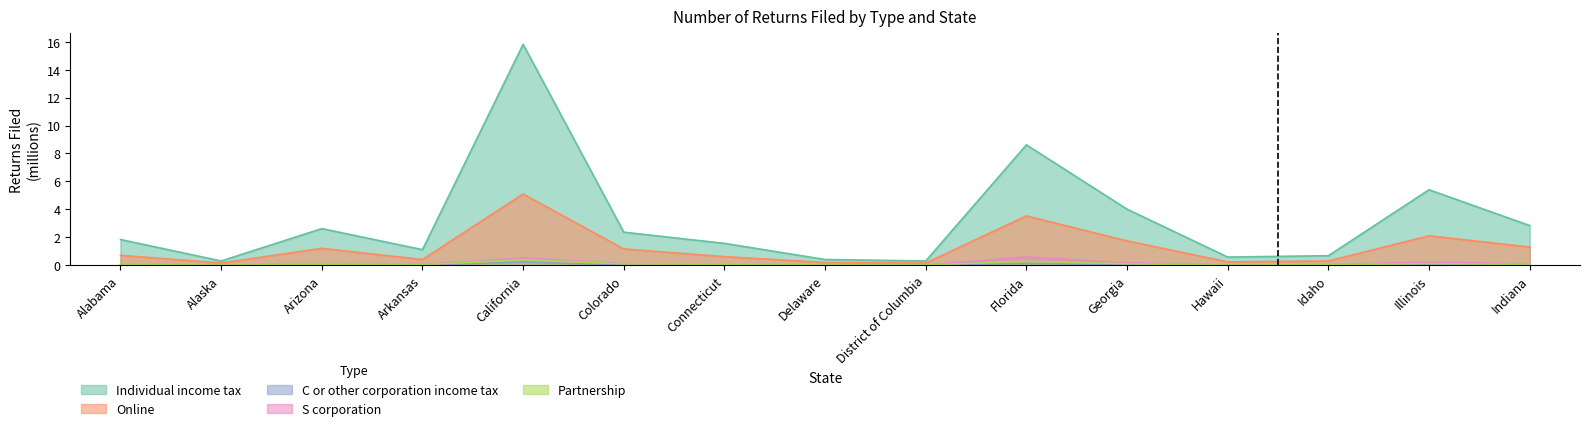

How many times do S corporation and Partnership cross each other?

2